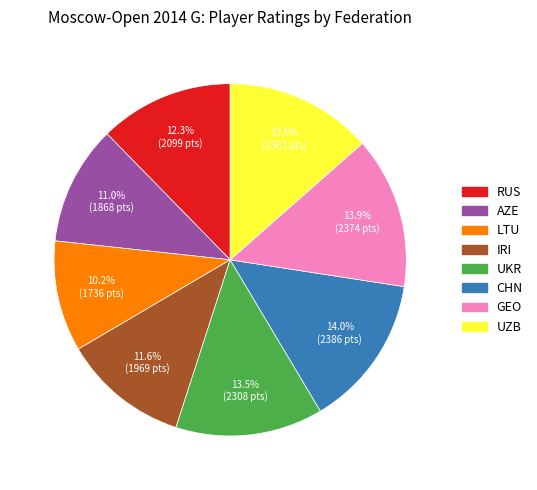

To the nearest percent, what is the combined percentage of RUS and CHN?

26%